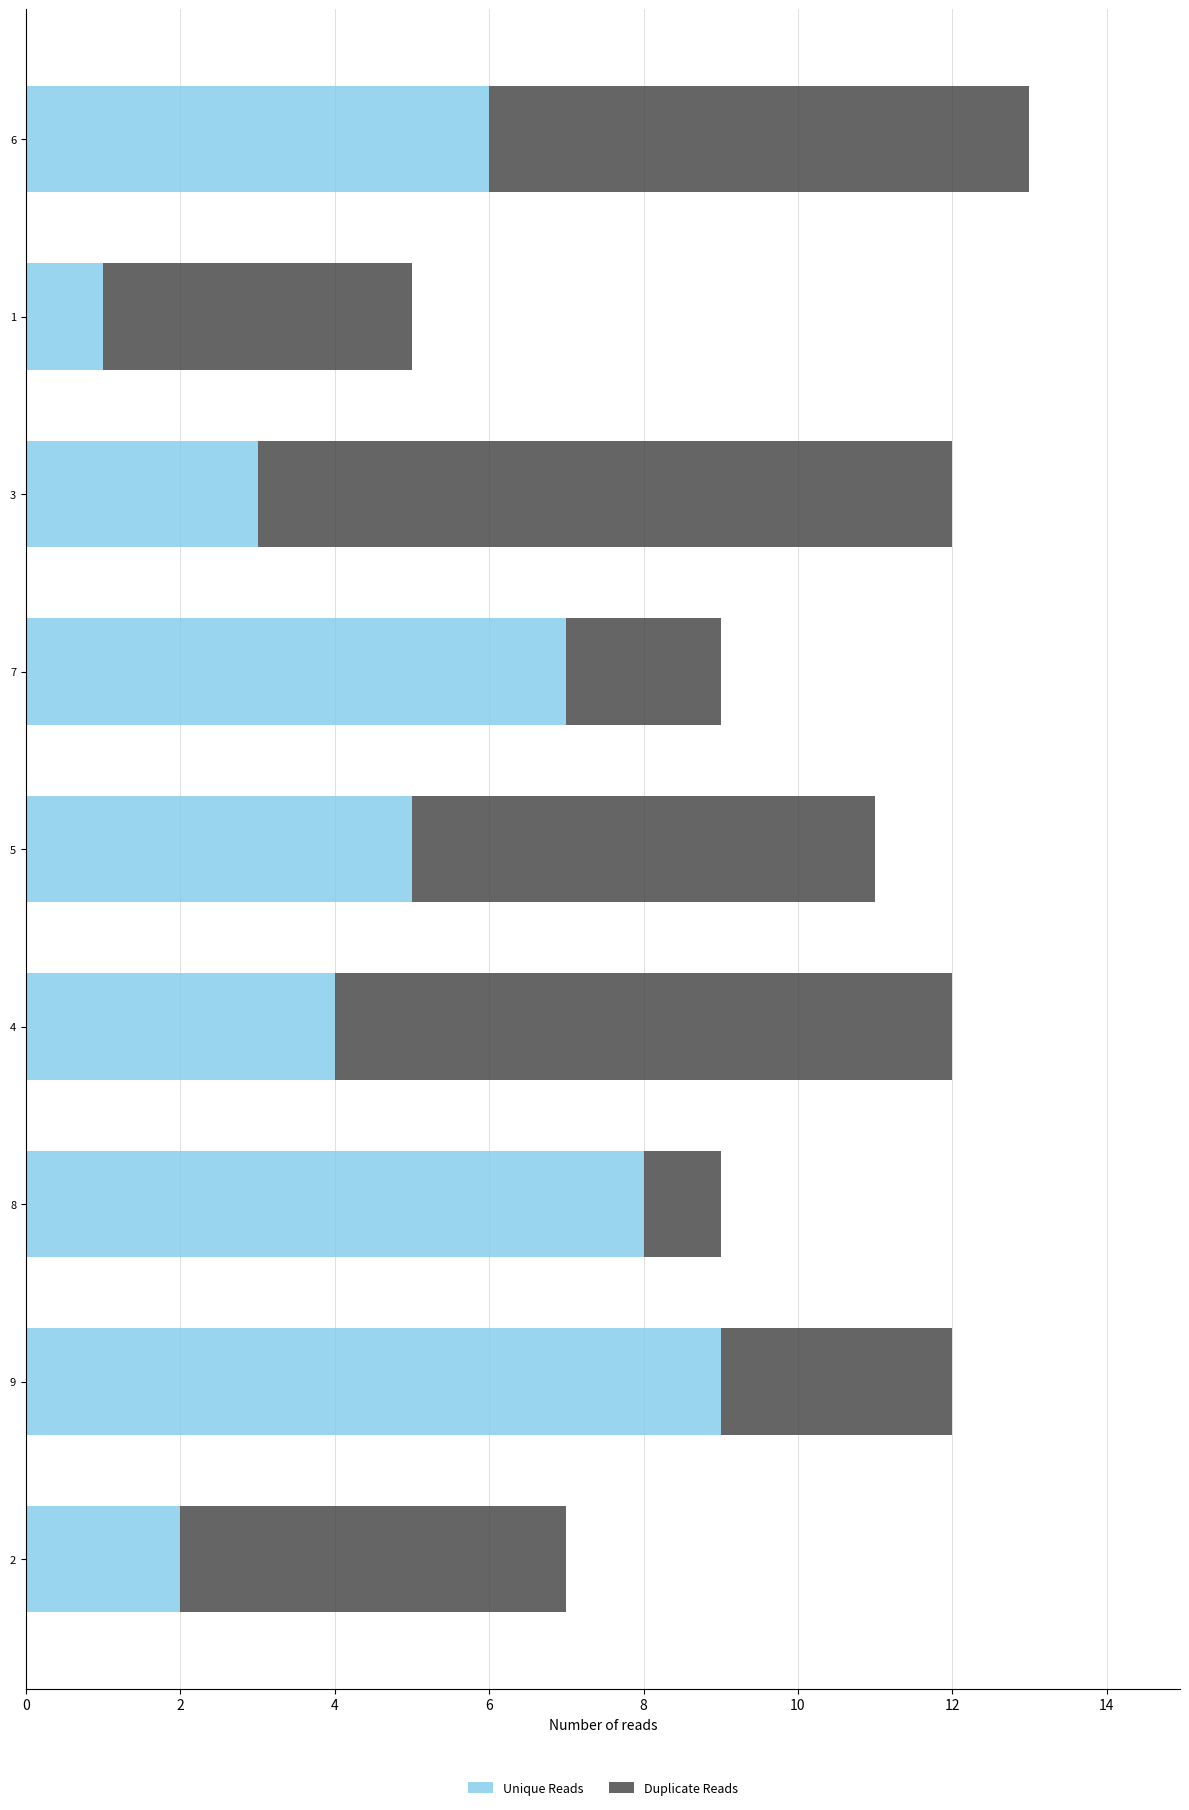

The Unique Reads series shows 2 at 6. True or false?

False